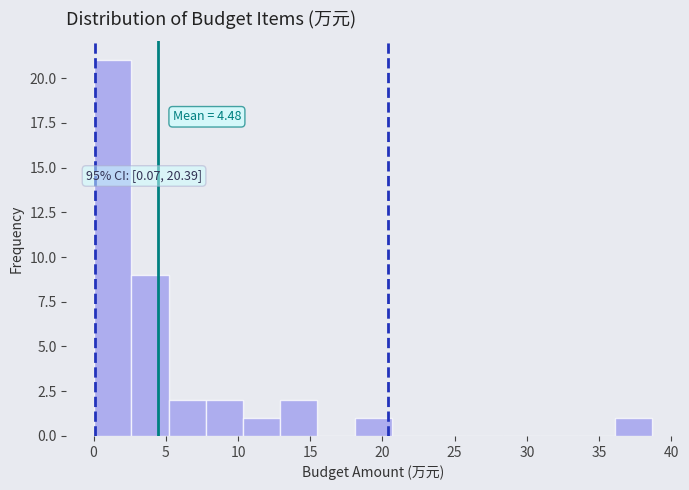

Which range on the x-axis has the tallest bar?

0.0 to 2.5